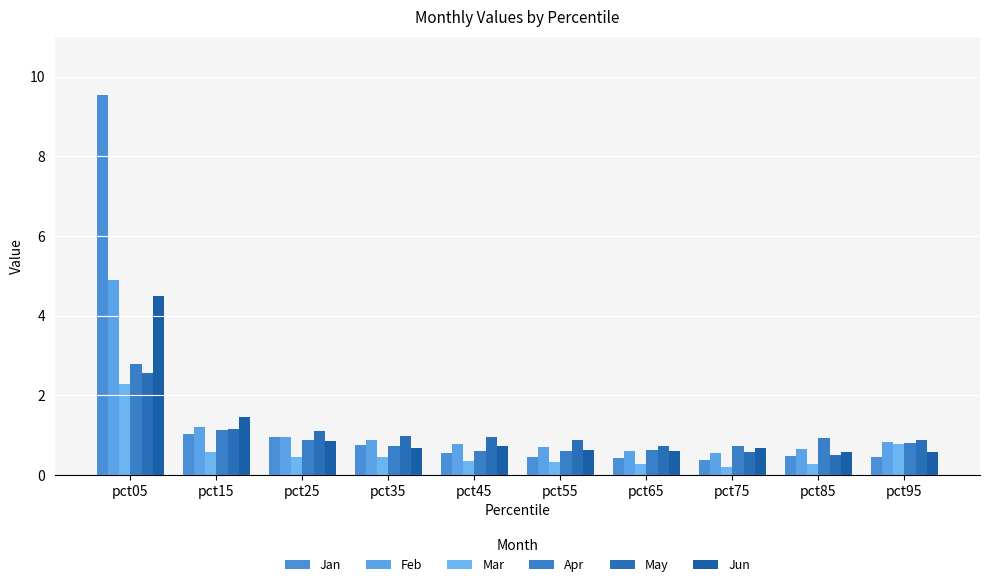

List the labels in order of Jan value, largest first.

pct05, pct15, pct25, pct35, pct45, pct85, pct55, pct95, pct65, pct75